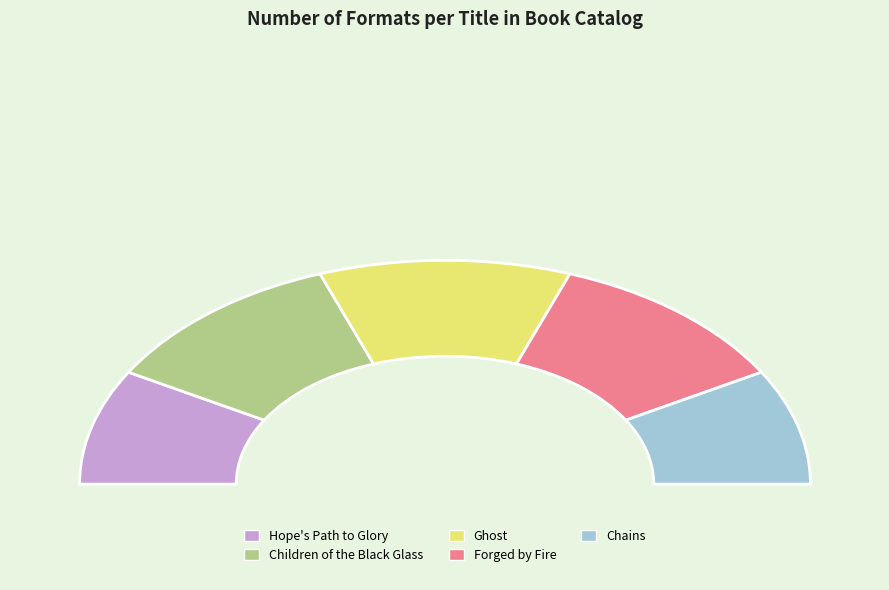

Approximately how many times larger is the value at Hope's Path to Glory compared to Chains?

1.0